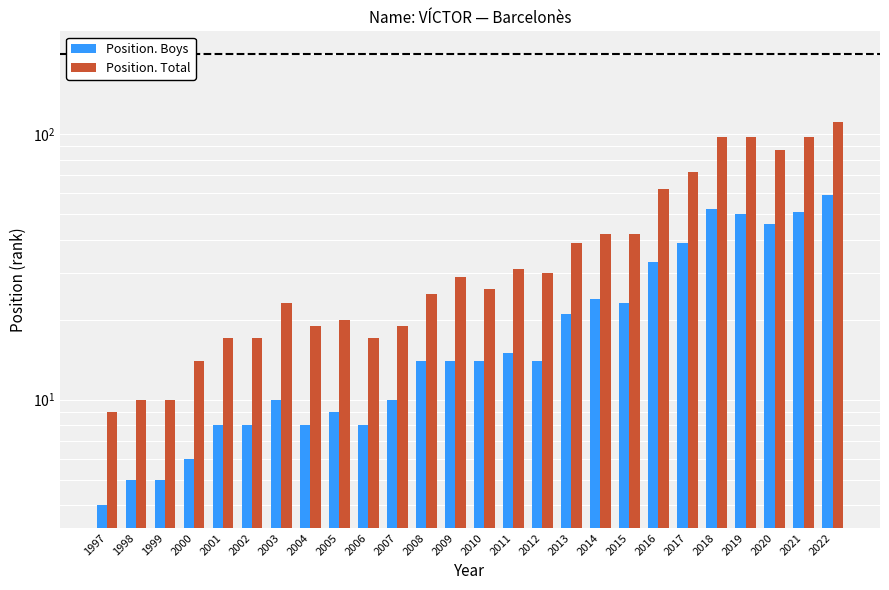

The value of Position. Boys at 2022 is 83. True or false?

False